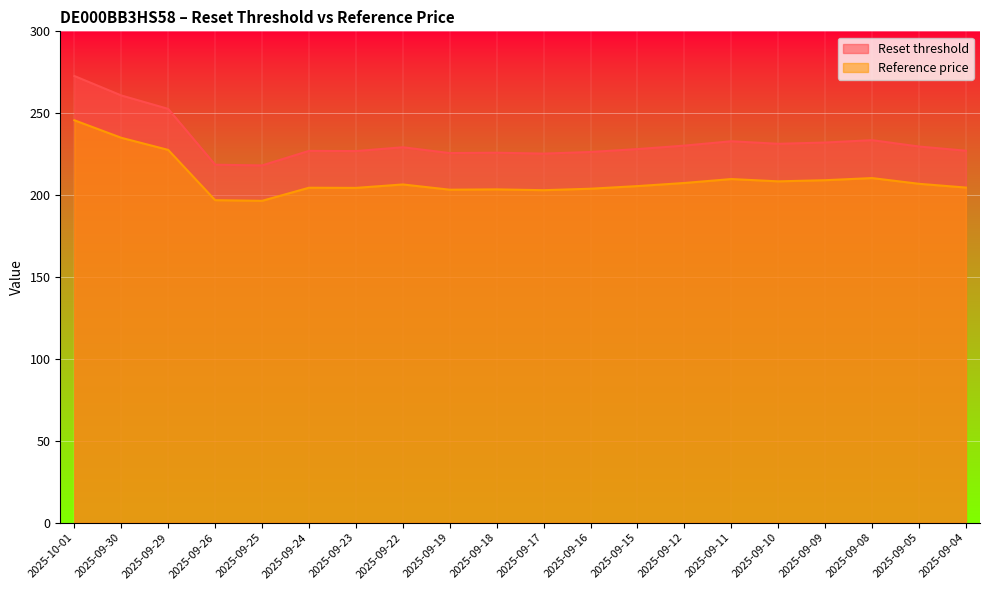

The Reset threshold series shows 226.9 at 2025-09-23. True or false?

True